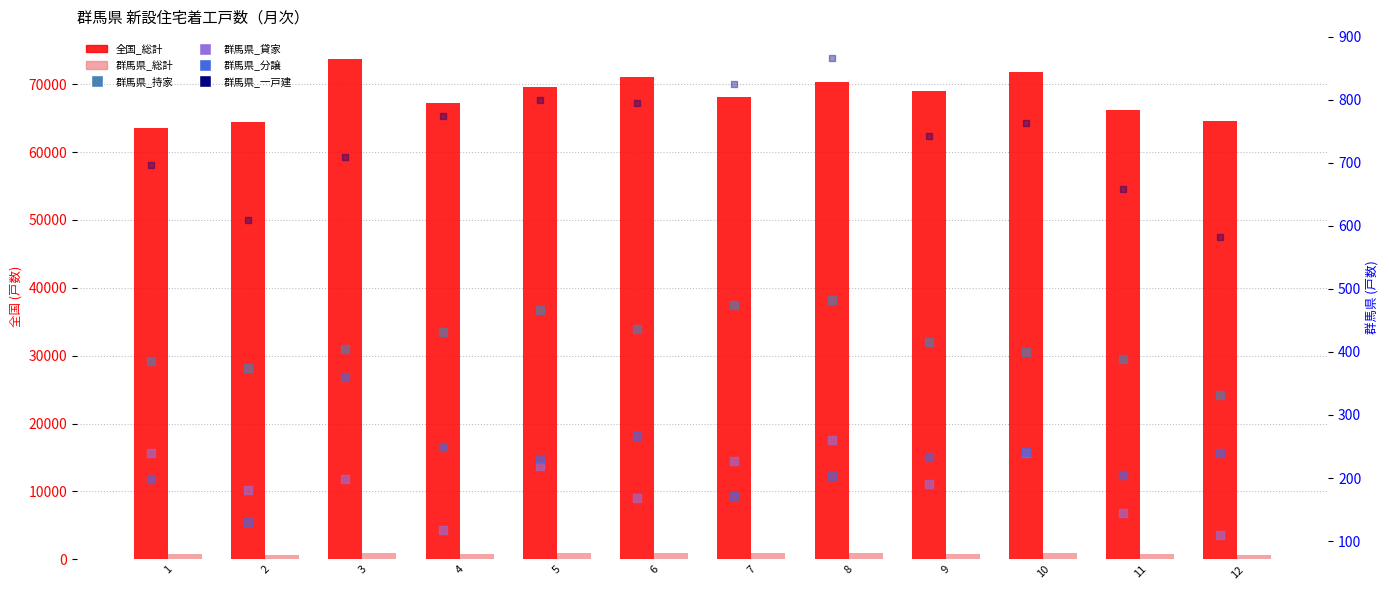

What is the total value across all series at 4?

69623